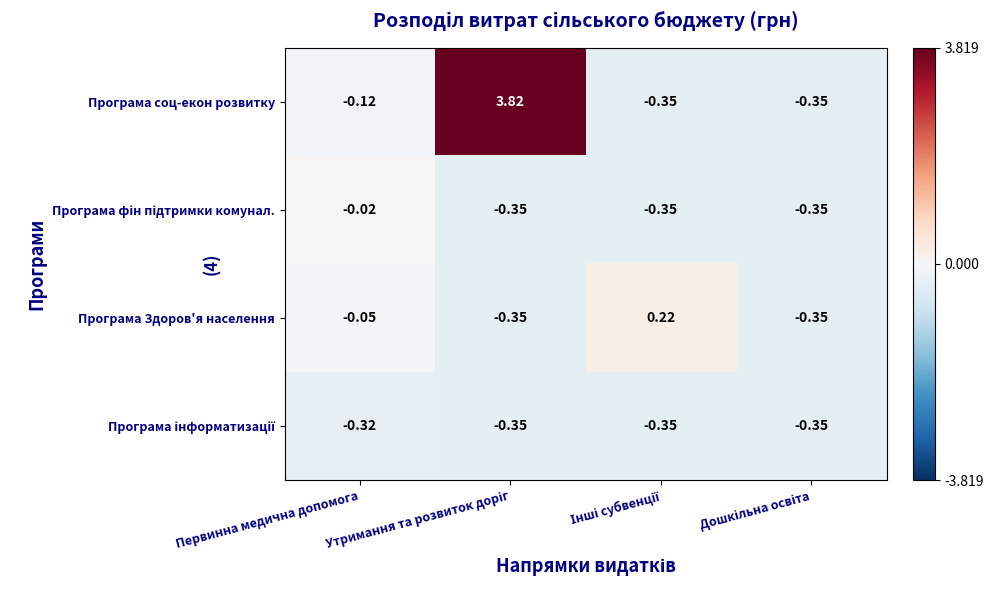

Which series has the largest total across all categories?

Програма соц-екон розвитку